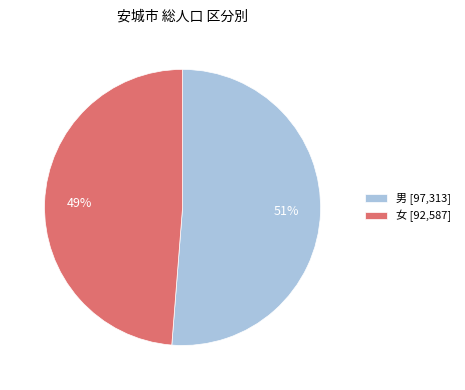

Between 男 [97,313] and 女 [92,587], which is larger?

男 [97,313]